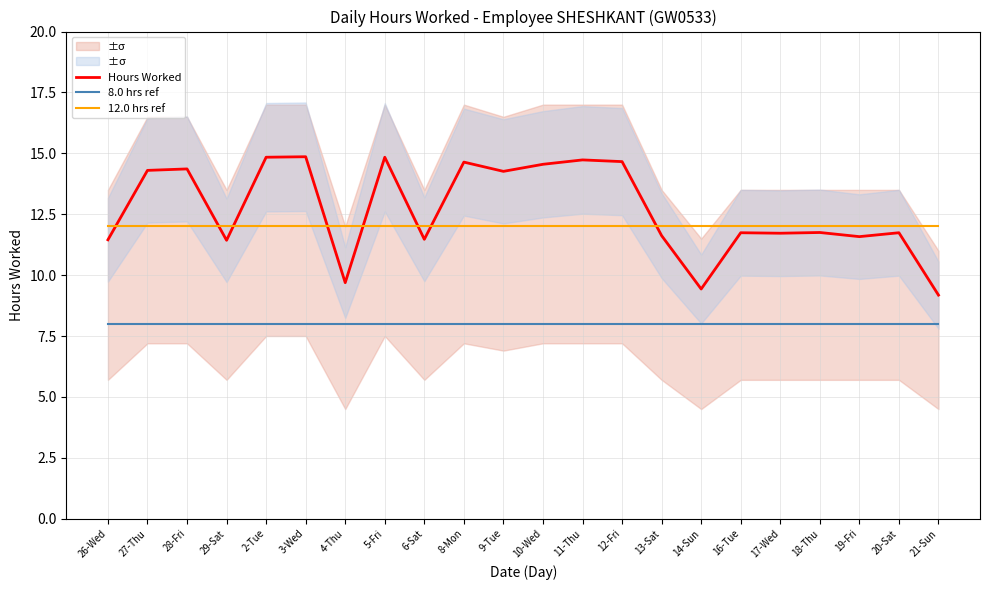

Rank the series by their maximum value, from highest to lowest.

Hours Worked, 12.0 hrs ref, 8.0 hrs ref